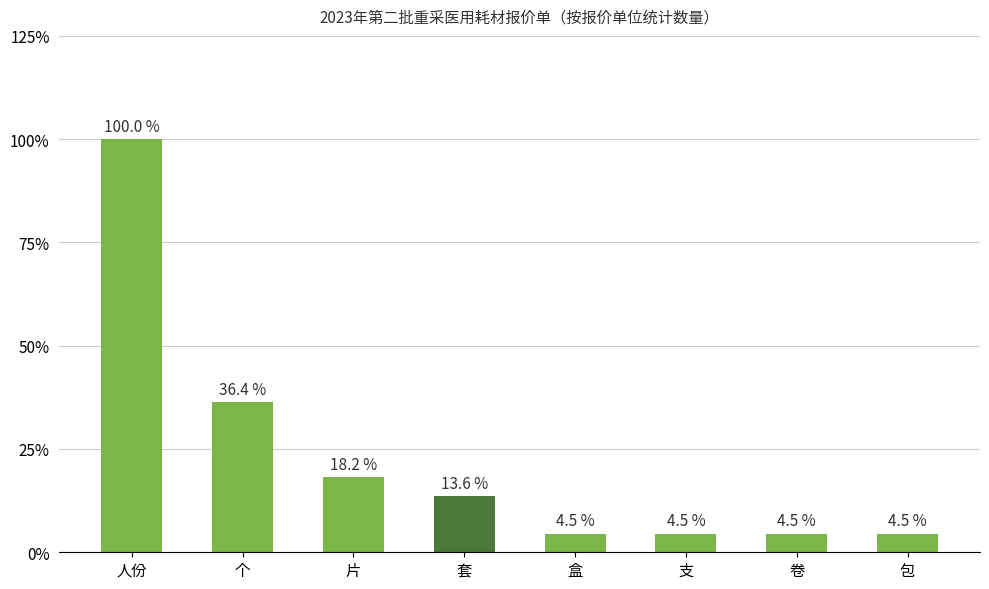

What is the change in value from 套 to 支?

-9.1